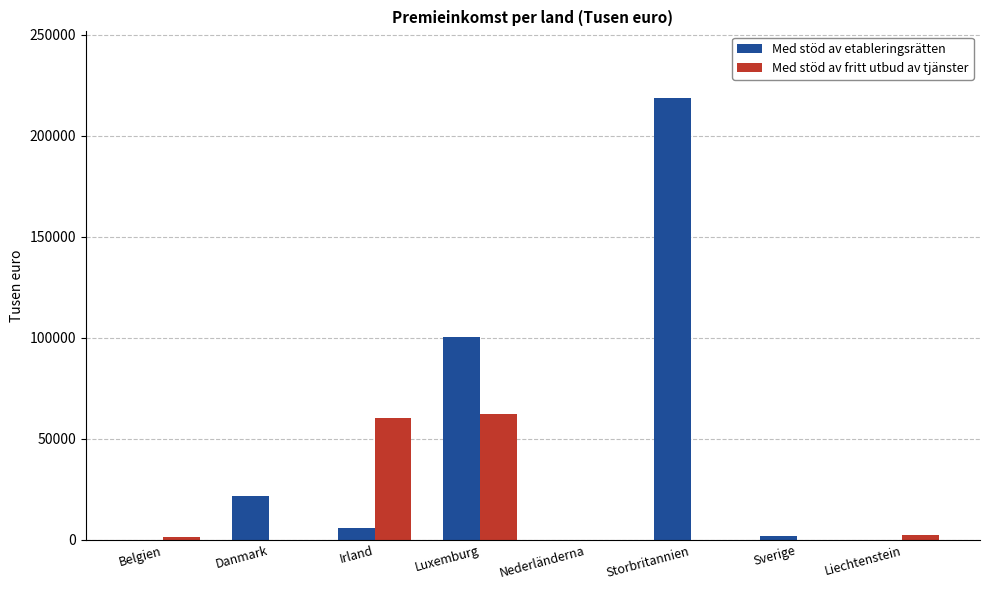

The Med stöd av fritt utbud av tjänster series shows 60536.0 at Irland. True or false?

True